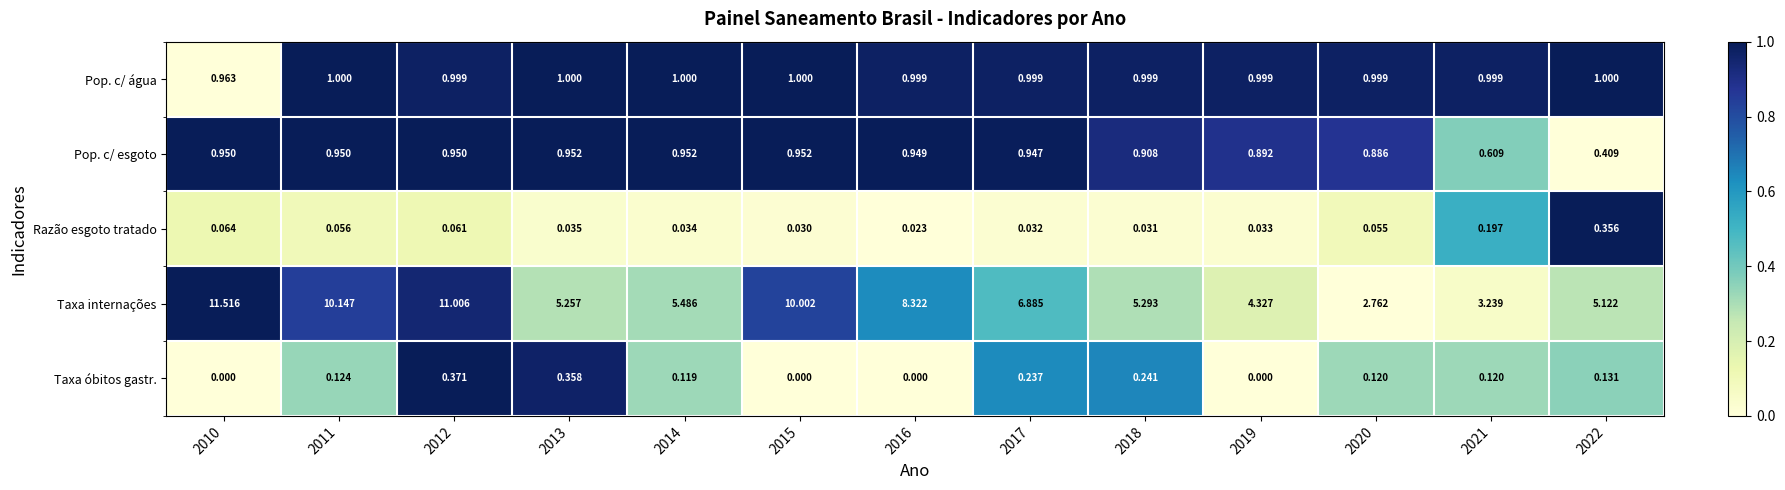

Between 2011 and 2015, which series saw the biggest shift?

Taxa internações